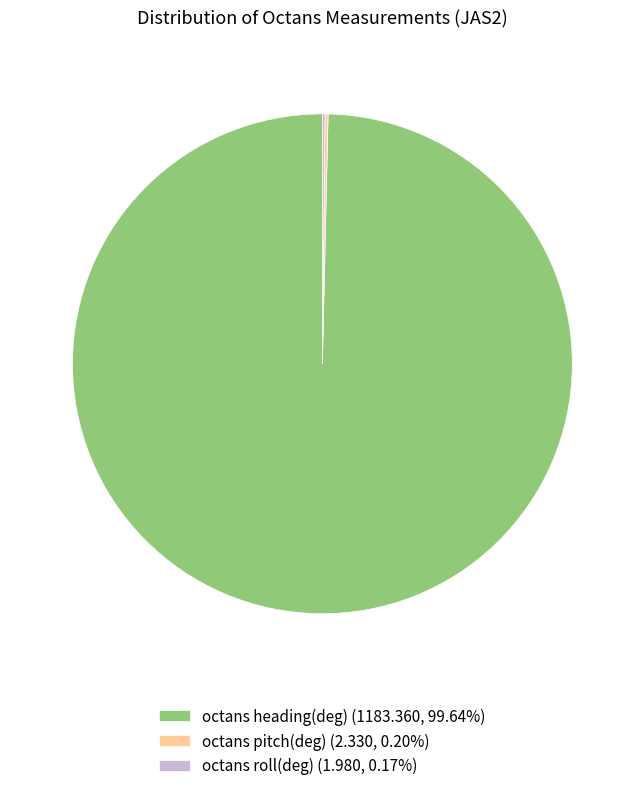

Is there a majority slice in this chart?

Yes